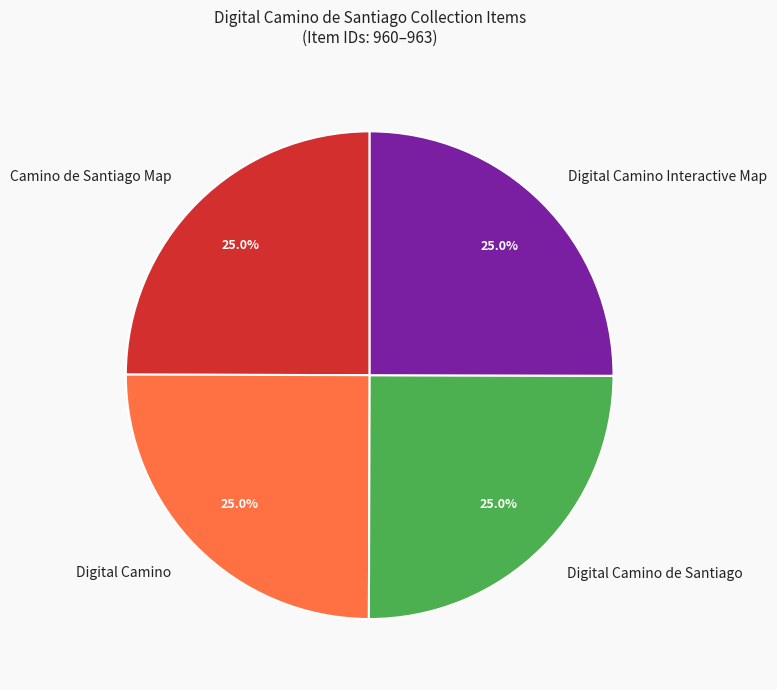

Does Digital Camino Interactive Map account for over 50% of the chart?

No